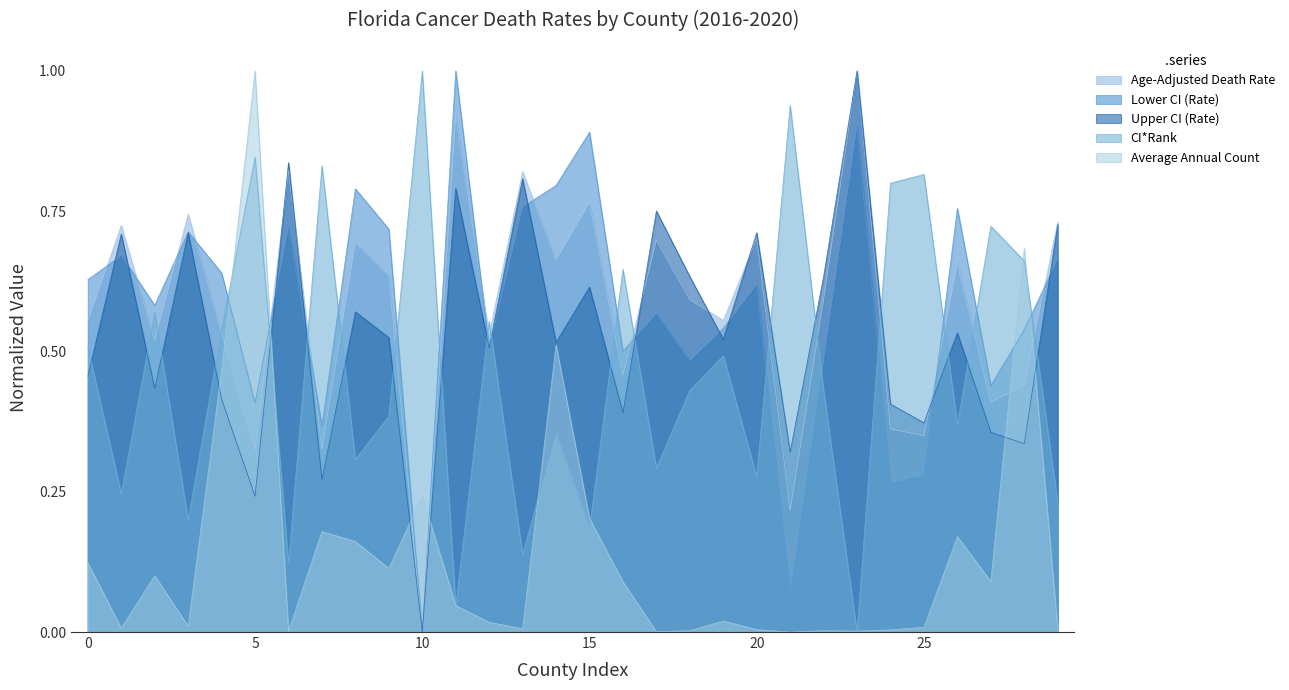

Is the value of Upper CI (Rate) at Calhoun greater than the value of Average Annual Count at Calhoun?

Yes